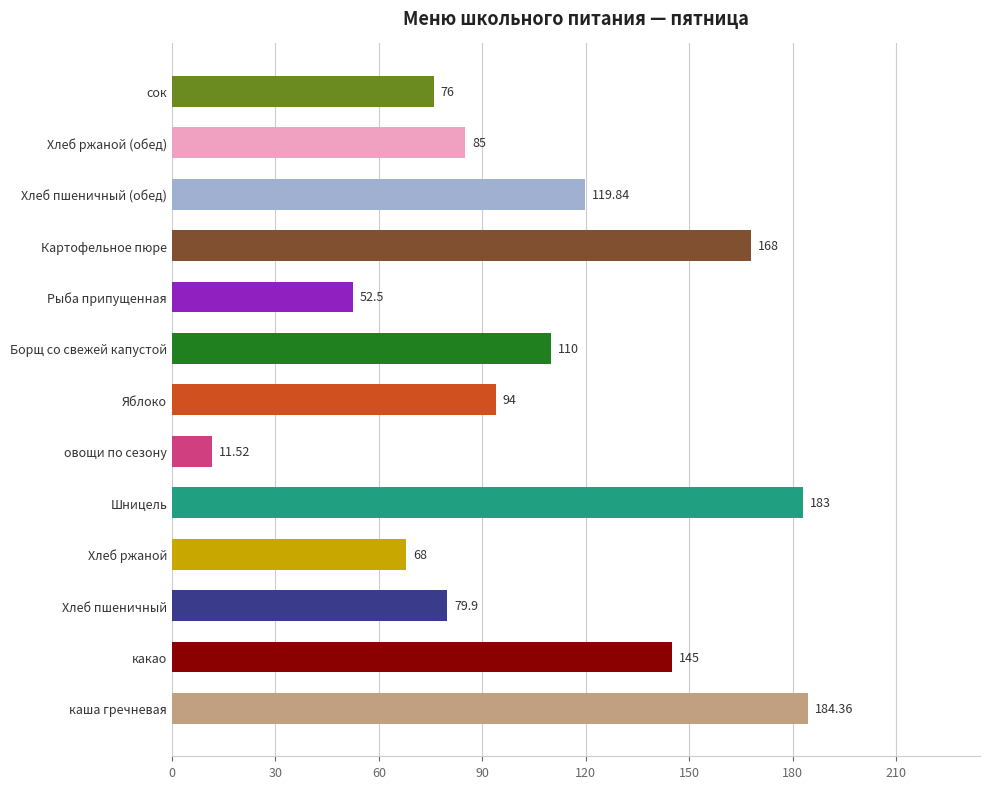

Between Картофельное пюре and Хлеб пшеничный (обед), which is larger?

Картофельное пюре